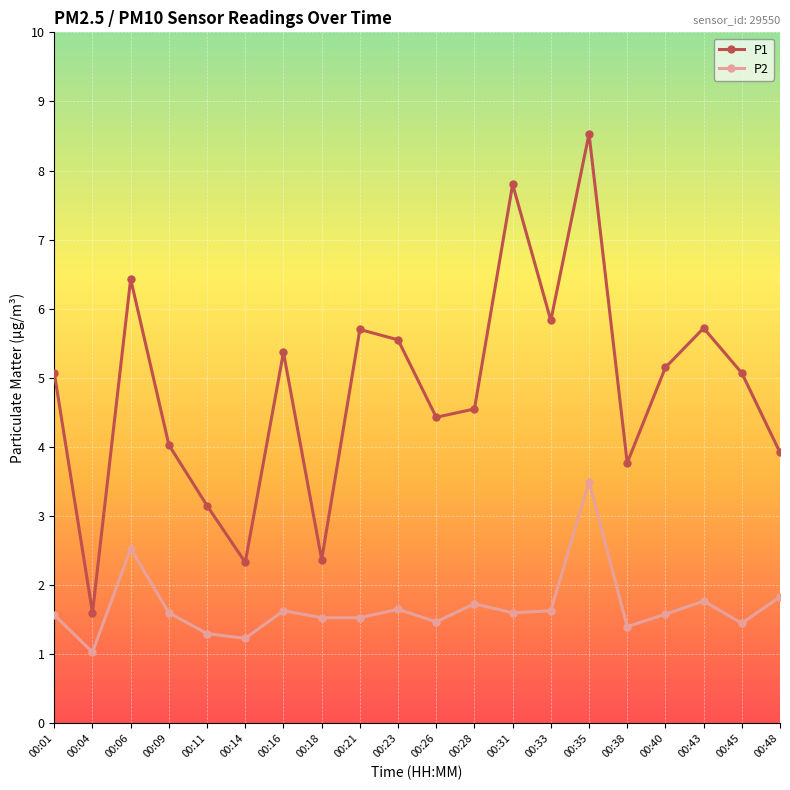

What is the difference between the highest and lowest values at 00:45?

3.6